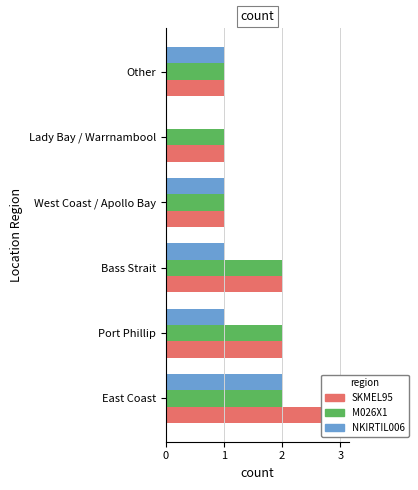

Read the M026X1 value at Bass Strait.

2